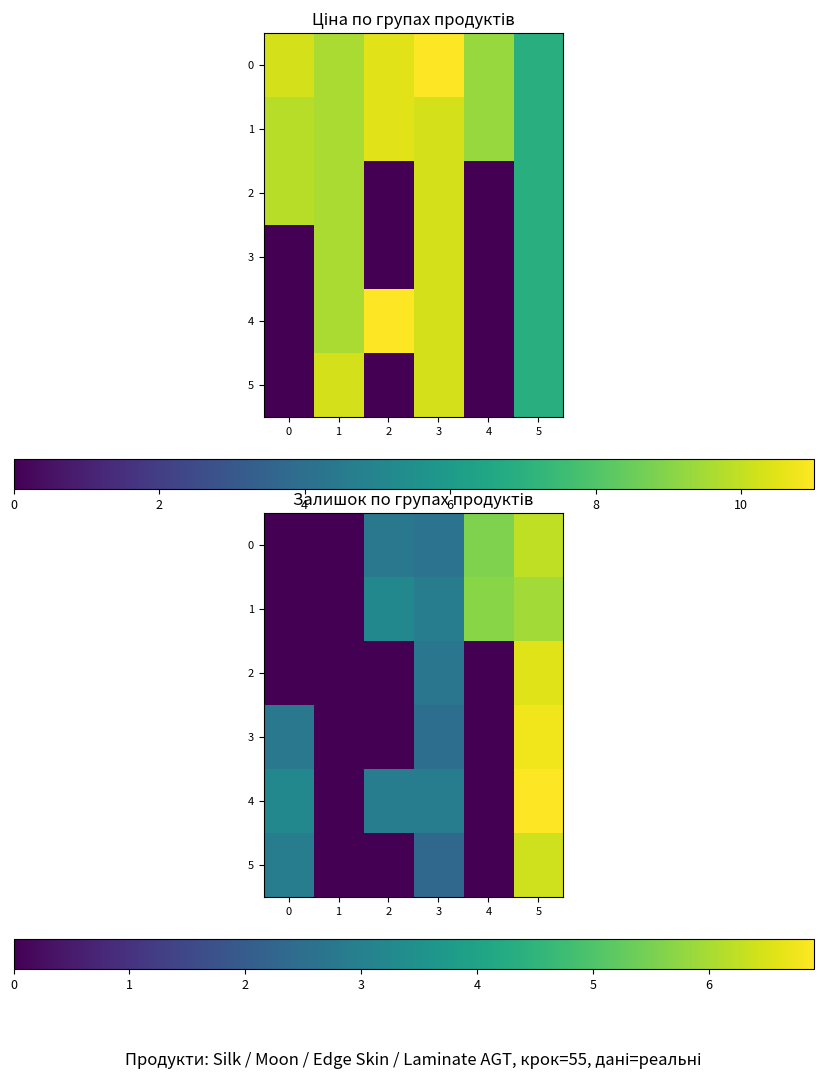

How many values in the 4 series are below 2?

2